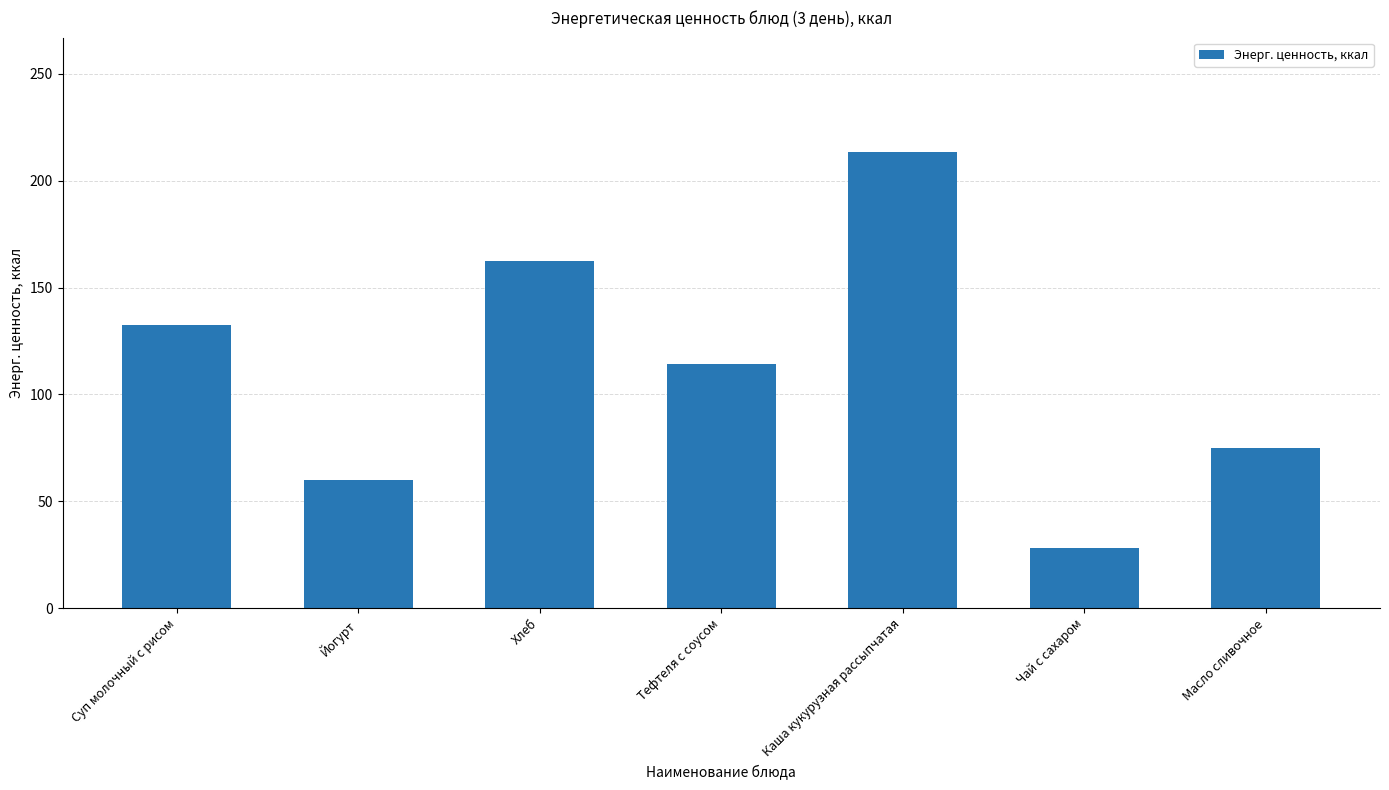

Reading right to left, list all the values displayed in this chart.

75.0	28.0	213.6	114.4	162.2	60.0	132.4